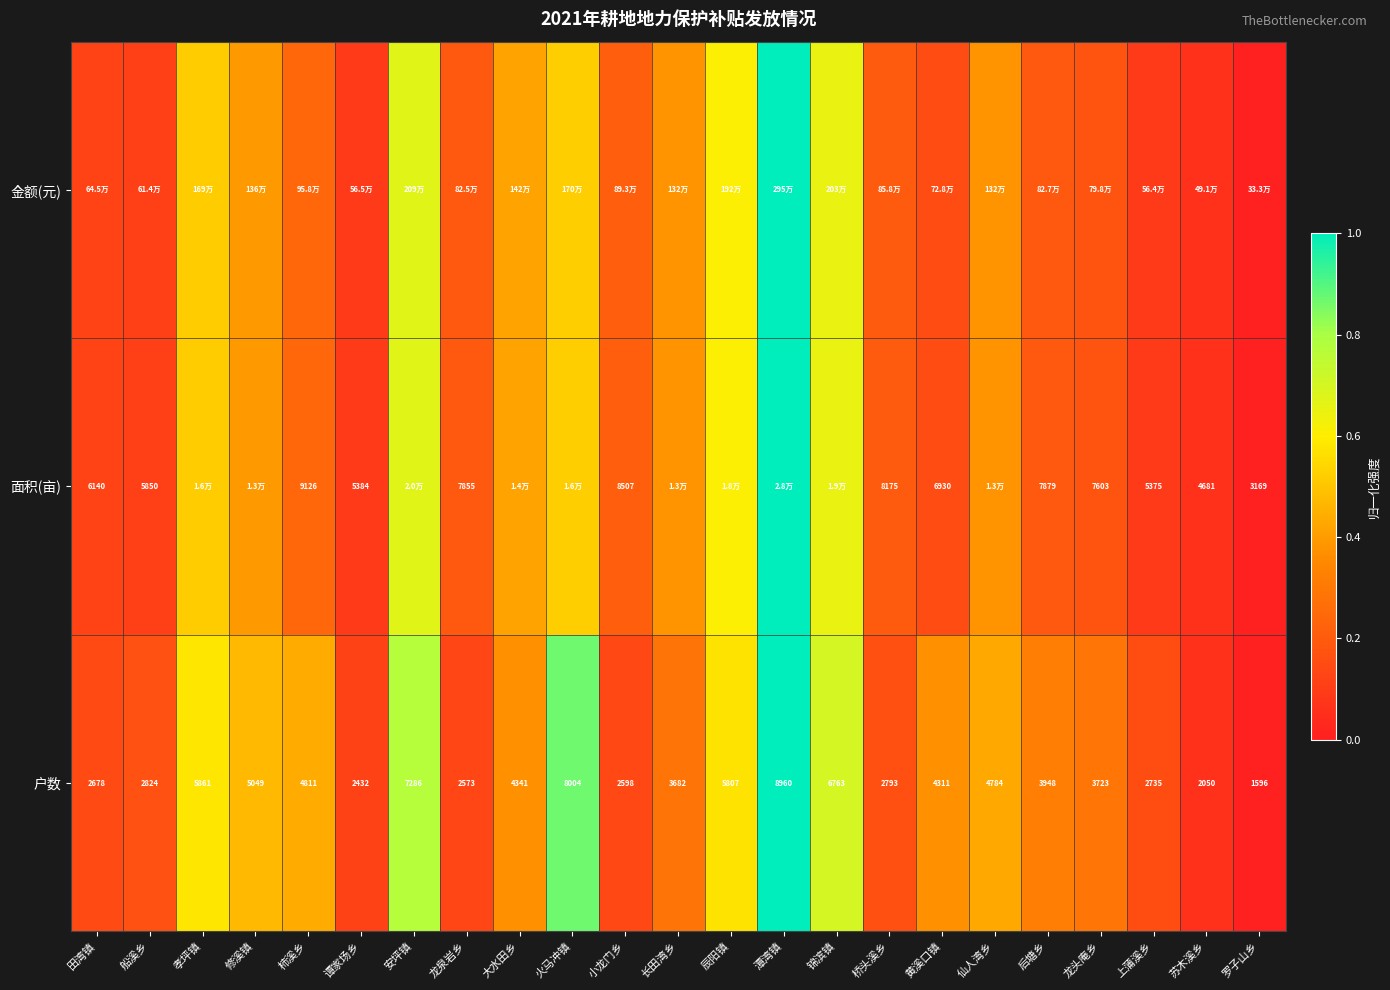

List the labels in order of 户数 value, largest first.

潭湾镇, 火马冲镇, 安坪镇, 锦滨镇, 孝坪镇, 辰阳镇, 修溪镇, 柿溪乡, 仙人湾乡, 大水田乡, 黄溪口镇, 后塘乡, 龙头庵乡, 长田湾乡, 船溪乡, 桥头溪乡, 上蒲溪乡, 田湾镇, 小龙门乡, 龙泉岩乡, 谭家场乡, 苏木溪乡, 罗子山乡